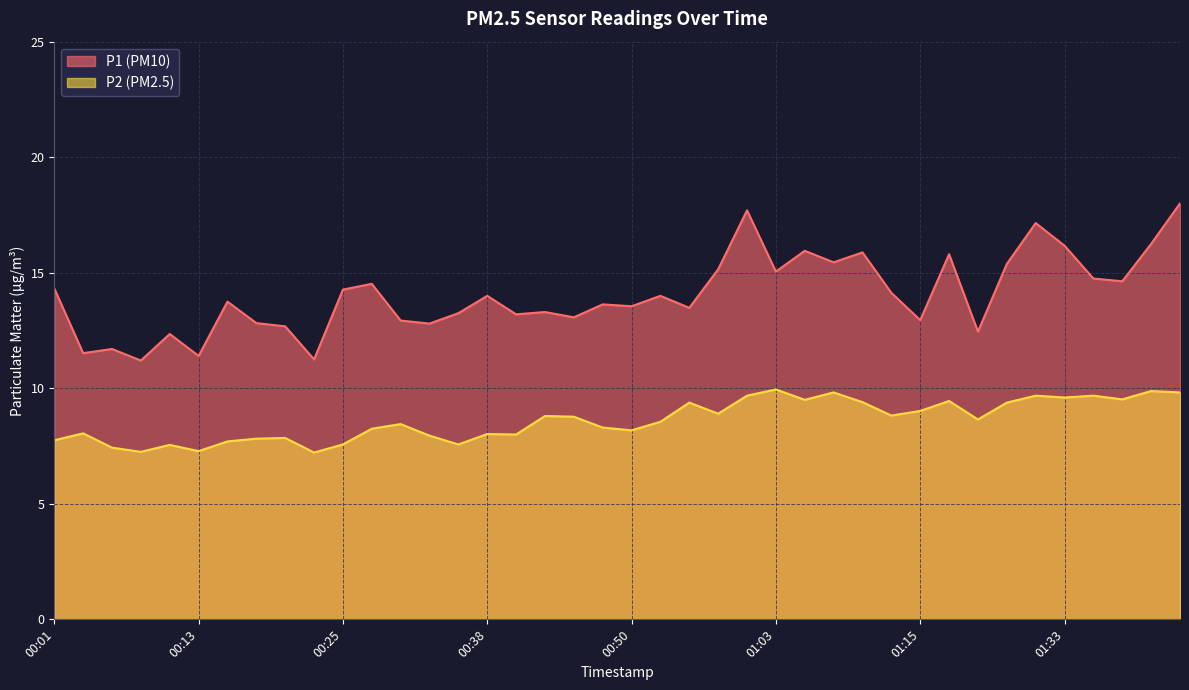

Which series has the widest spread of values?

P1 (PM10)